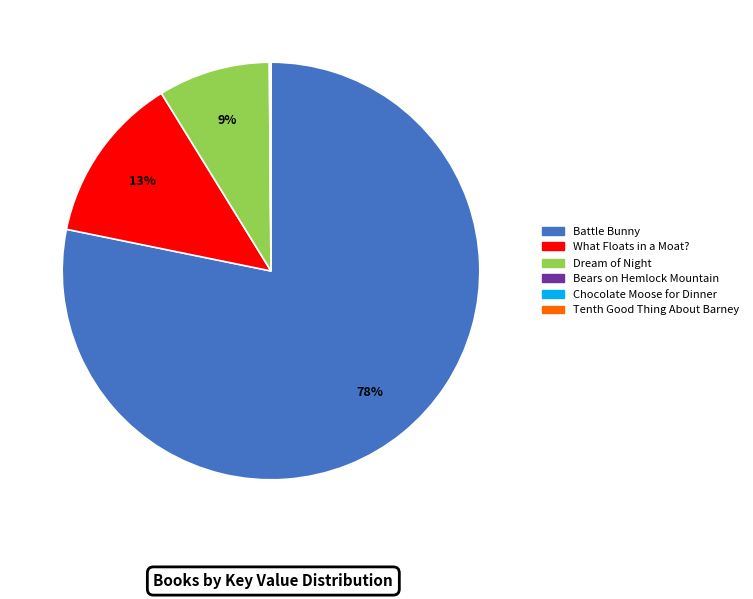

Does Battle Bunny account for over 50% of the chart?

Yes